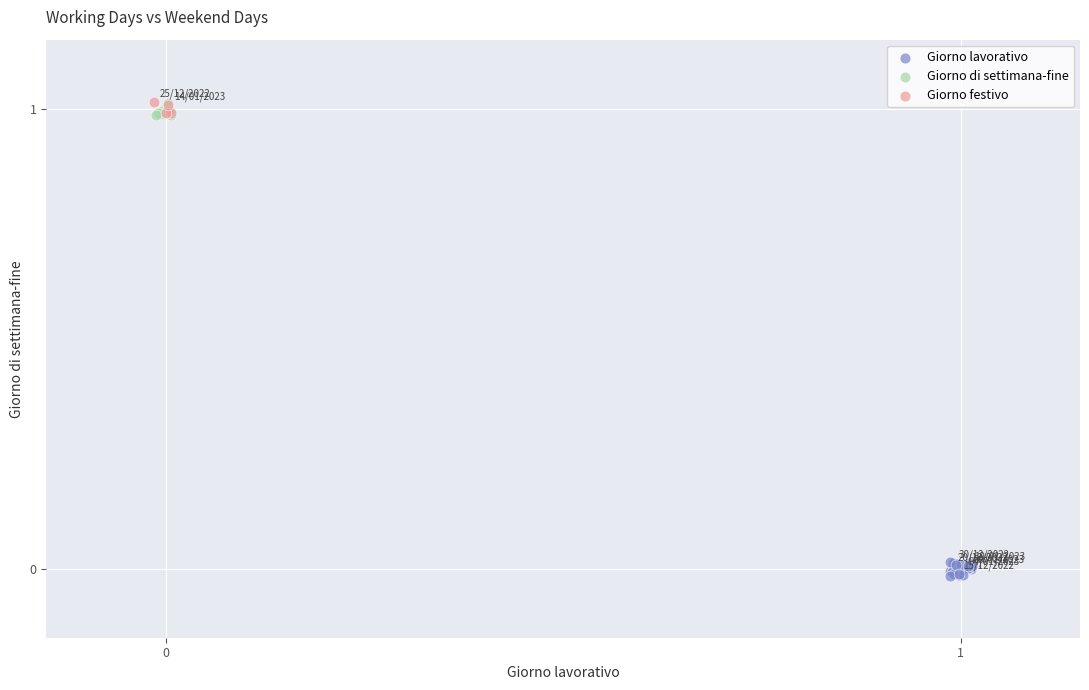

Which series has the widest spread of Y values?

Giorno lavorativo